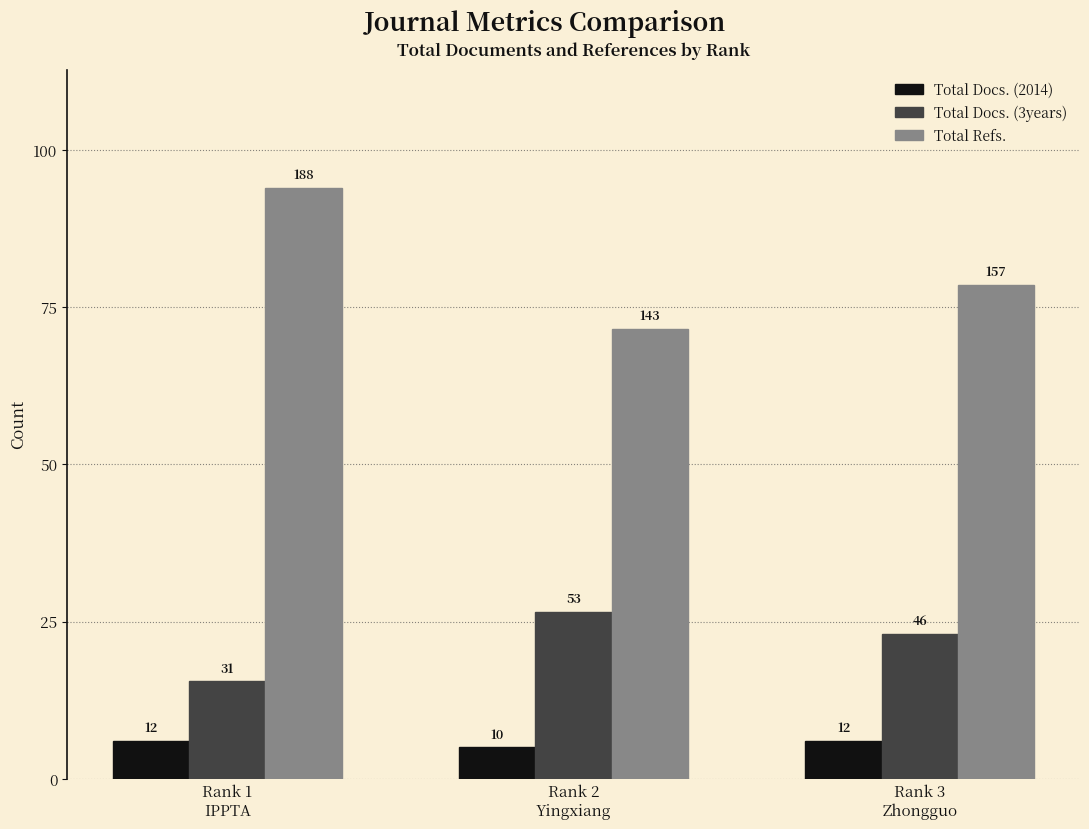

Is it true that Total Docs. (3years) equals 31 at Rank 1
IPPTA?

True